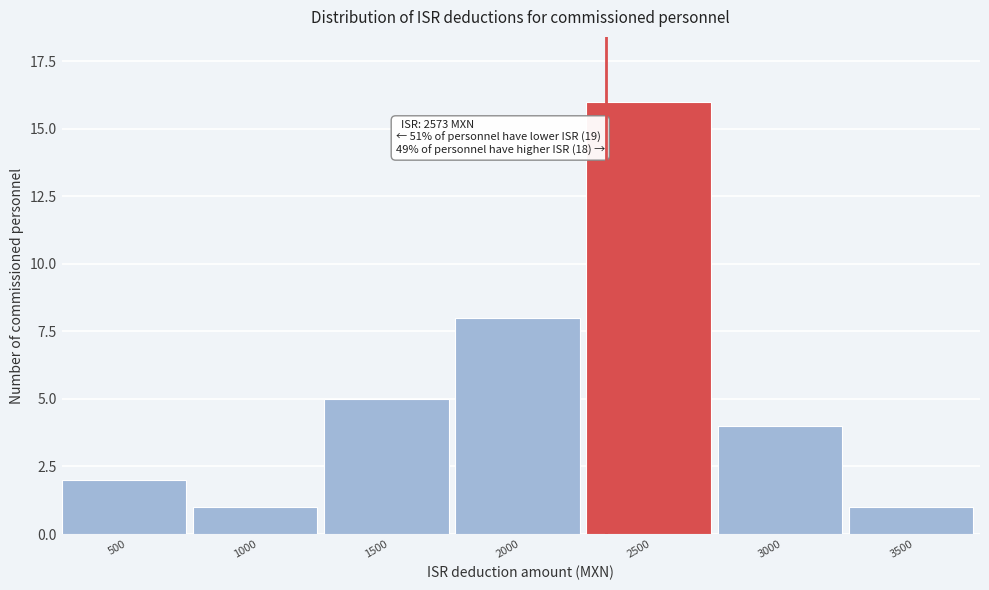

Reading left to right, extract all data points from this chart.

2	1	5	8	16	4	1